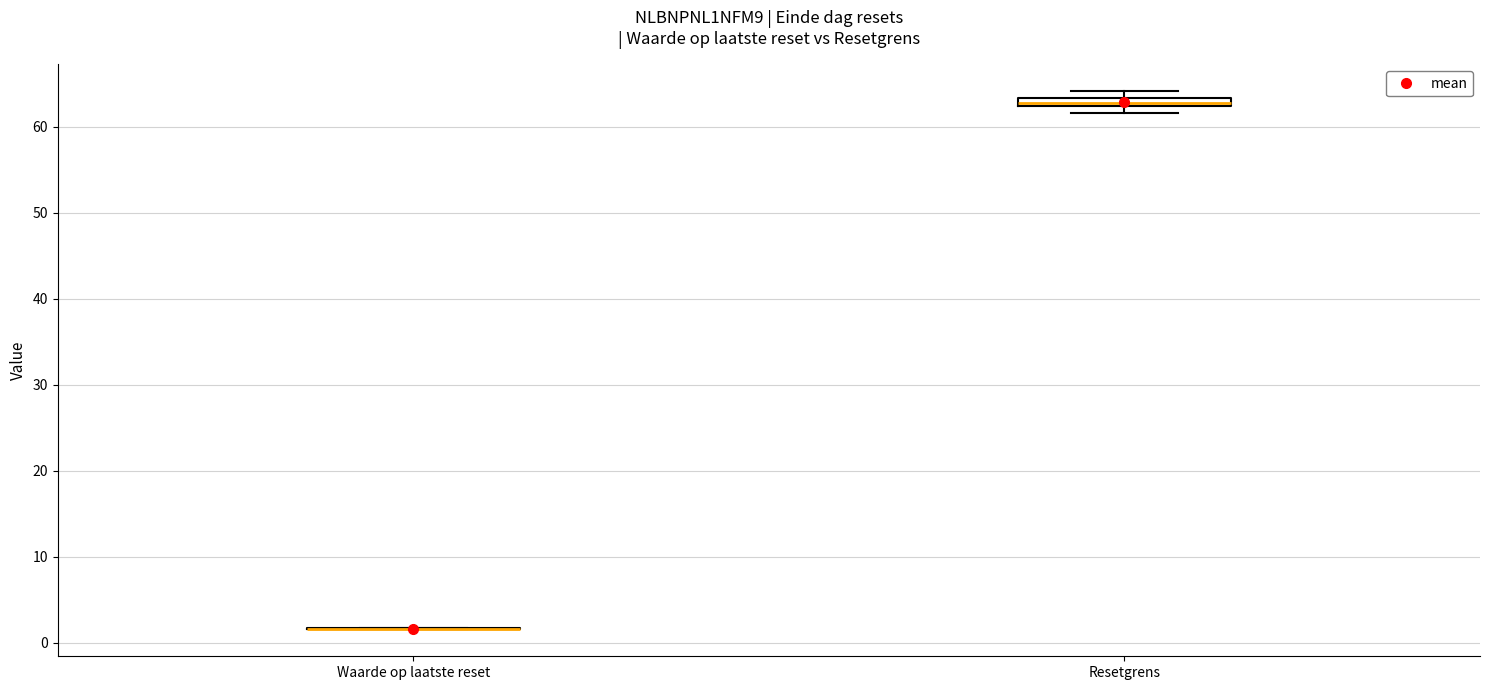

Where is the lower edge of the box for Resetgrens on the y-axis? The values are not printed on the chart, so give them approximately, as read against the axis.

62